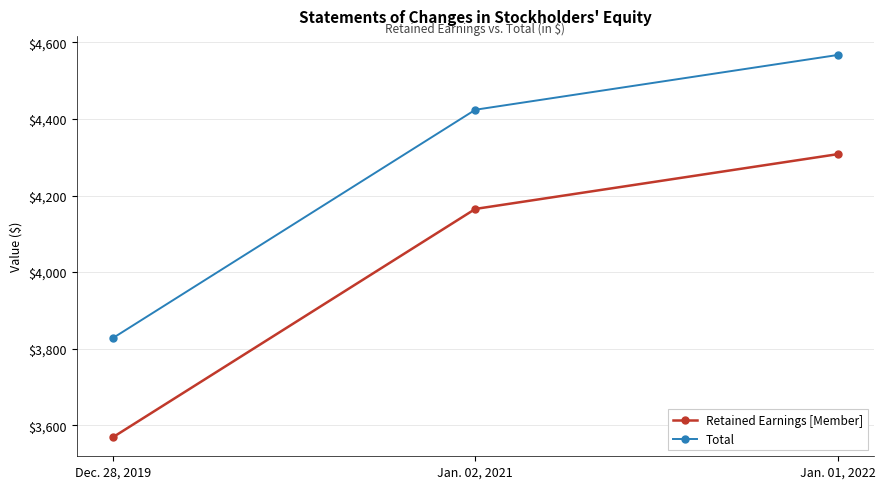

Reading left to right, transcribe all the data shown in this chart.

Retained Earnings [Member]: 3569	4165	4308
Total: 3828	4424	4567